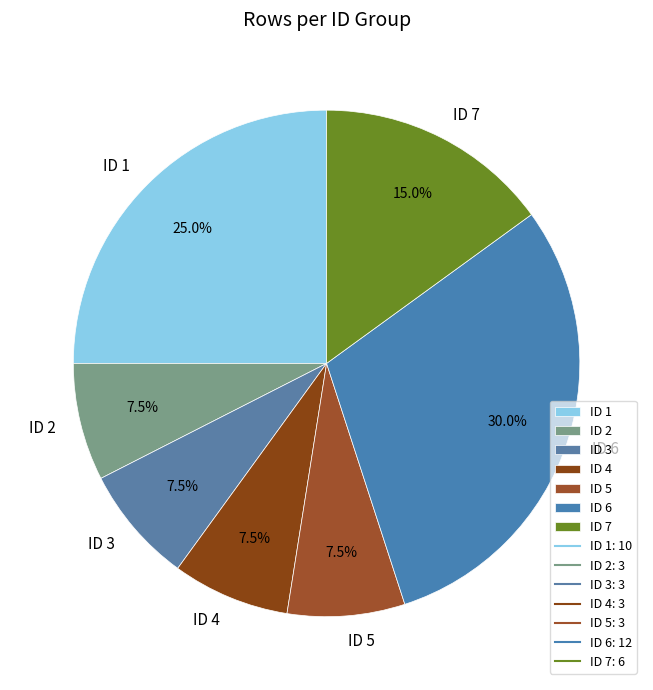

Does ID 5 represent more than half of the total?

No